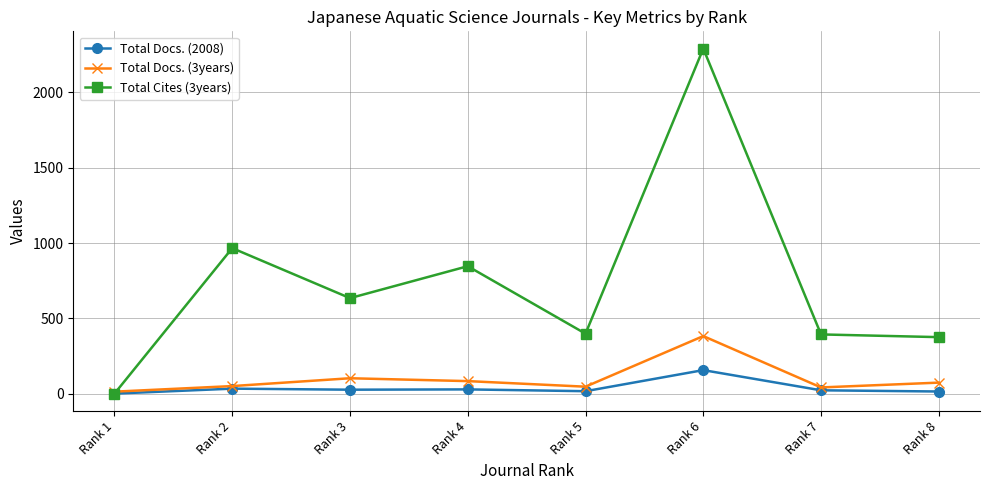

What is the difference between the maximum and minimum values in the Total Docs. (3years) series?

369